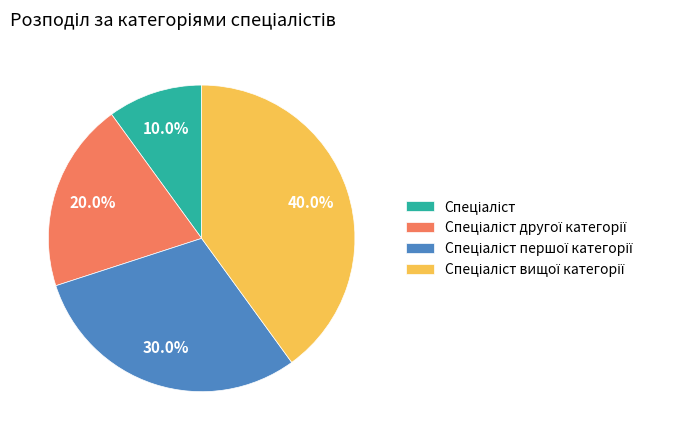

Is there any slice that represents more than half of the pie?

No